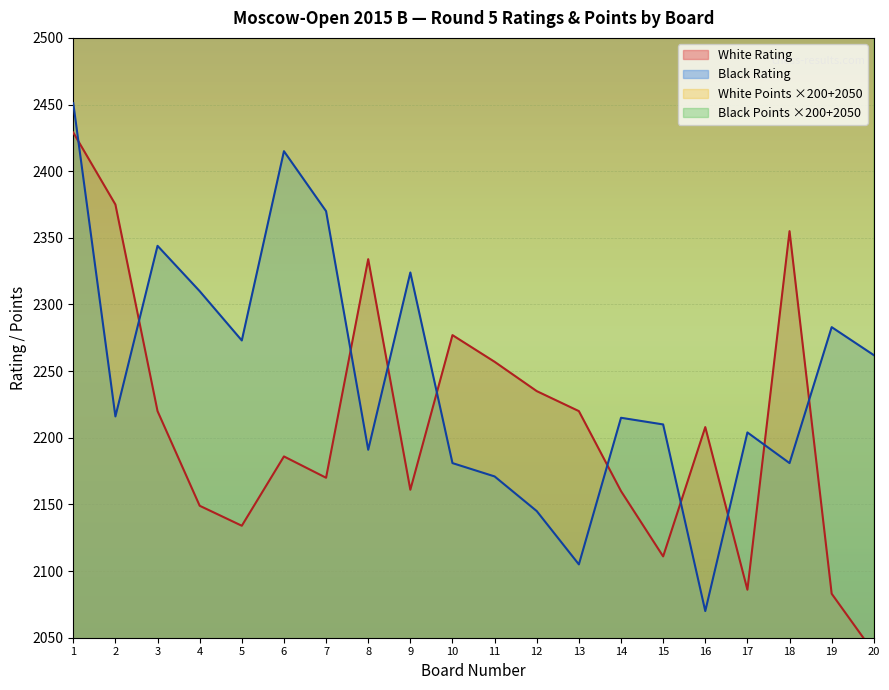

Count the number of categories in the chart.

20